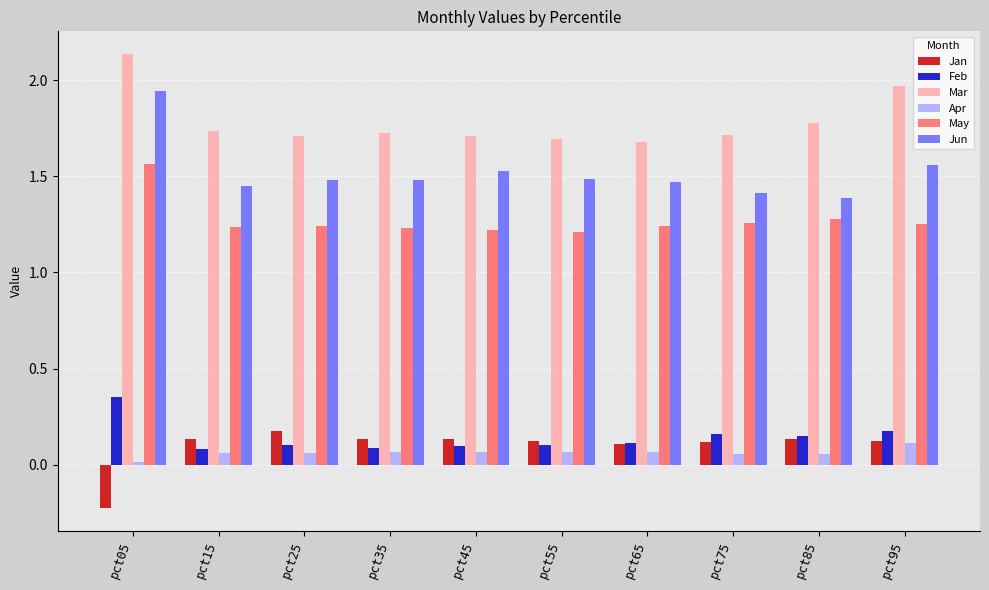

What is the total value across all series at pct95?

5.2